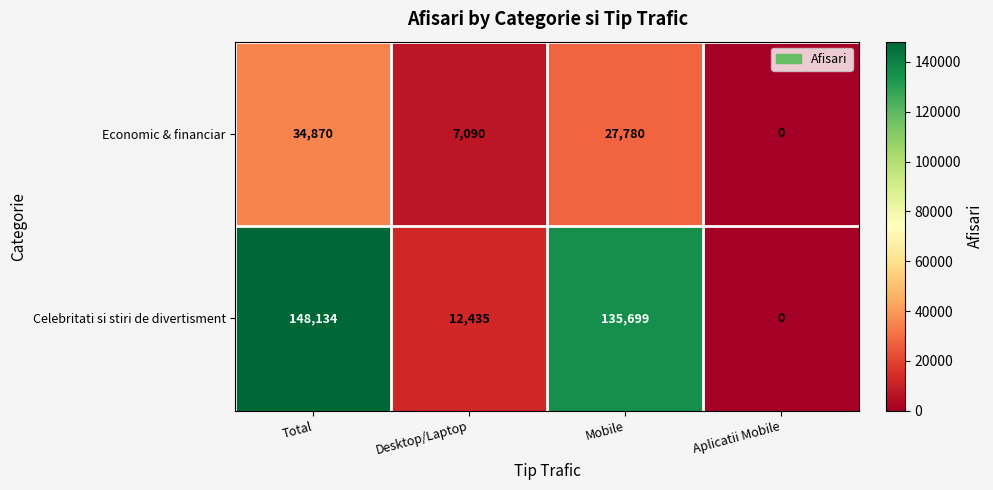

What value does the Celebritati si stiri de divertisment series have at Mobile, to the nearest 10?

135700